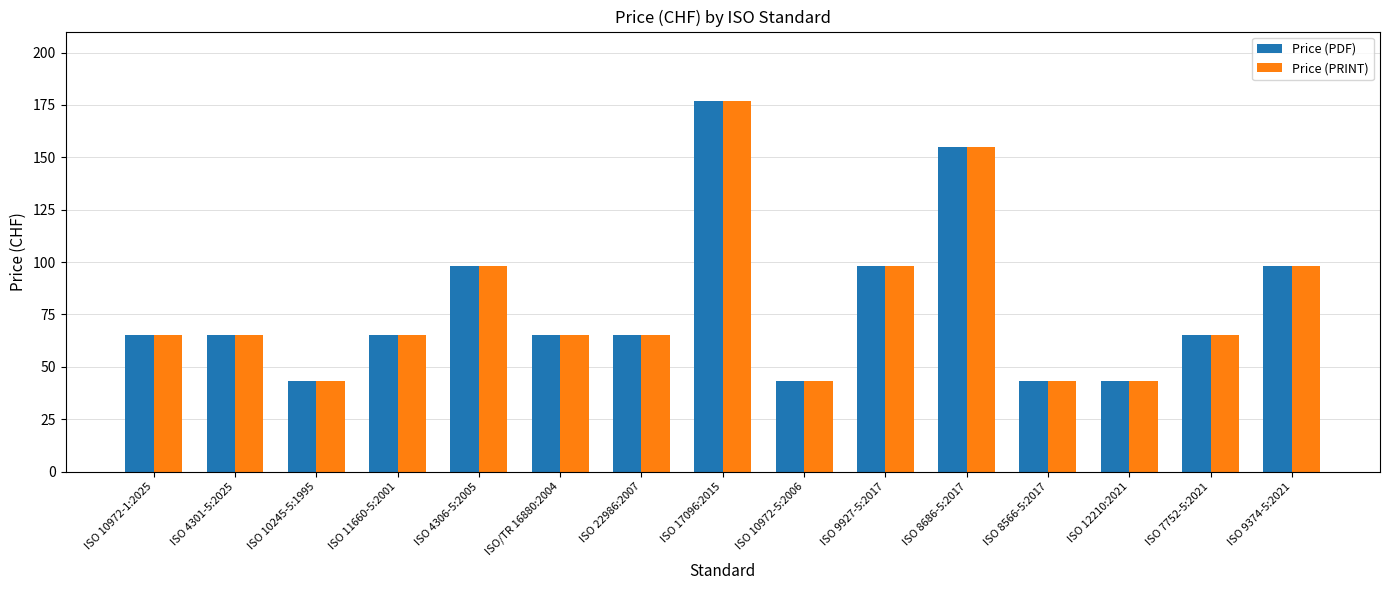

What is the label of the 12th bar from the left?

ISO 8566-5:2017